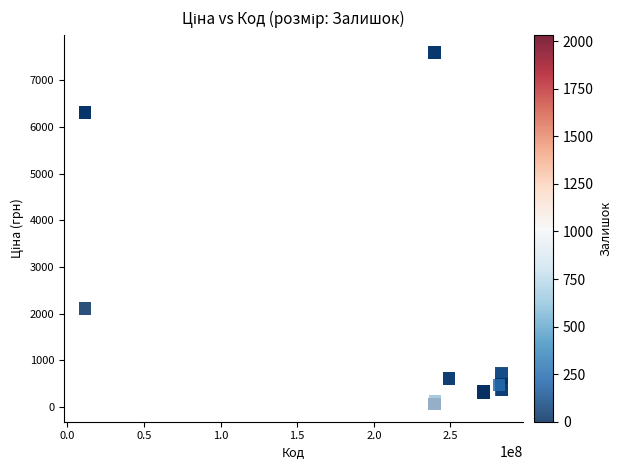

What Y value in the scatter plot is closest to 3826?

2108.4